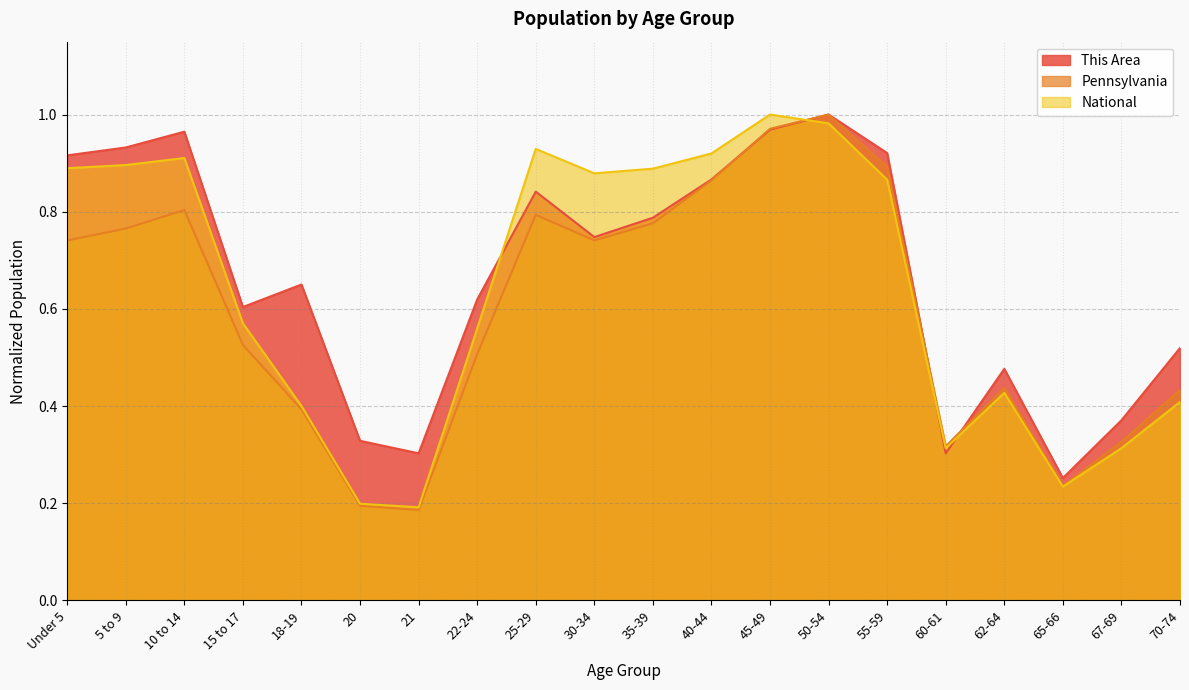

Reading left to right, what are all the values shown in this chart?

This Area: Under 5=0.9	5 to 9=0.9	10 to 14=1.0	15 to 17=0.6	18-19=0.7	20=0.3	21=0.3	22-24=0.6	25-29=0.8	30-34=0.7	35-39=0.8	40-44=0.9	45-49=1.0	50-54=1.0	55-59=0.9	60-61=0.3	62-64=0.5	65-66=0.3	67-69=0.4	70-74=0.5
Pennsylvania: Under 5=0.7	5 to 9=0.8	10 to 14=0.8	15 to 17=0.5	18-19=0.4	20=0.2	21=0.2	22-24=0.5	25-29=0.8	30-34=0.7	35-39=0.8	40-44=0.9	45-49=1.0	50-54=1.0	55-59=0.9	60-61=0.3	62-64=0.4	65-66=0.2	67-69=0.3	70-74=0.4
National: Under 5=0.9	5 to 9=0.9	10 to 14=0.9	15 to 17=0.6	18-19=0.4	20=0.2	21=0.2	22-24=0.6	25-29=0.9	30-34=0.9	35-39=0.9	40-44=0.9	45-49=1.0	50-54=1.0	55-59=0.9	60-61=0.3	62-64=0.4	65-66=0.2	67-69=0.3	70-74=0.4